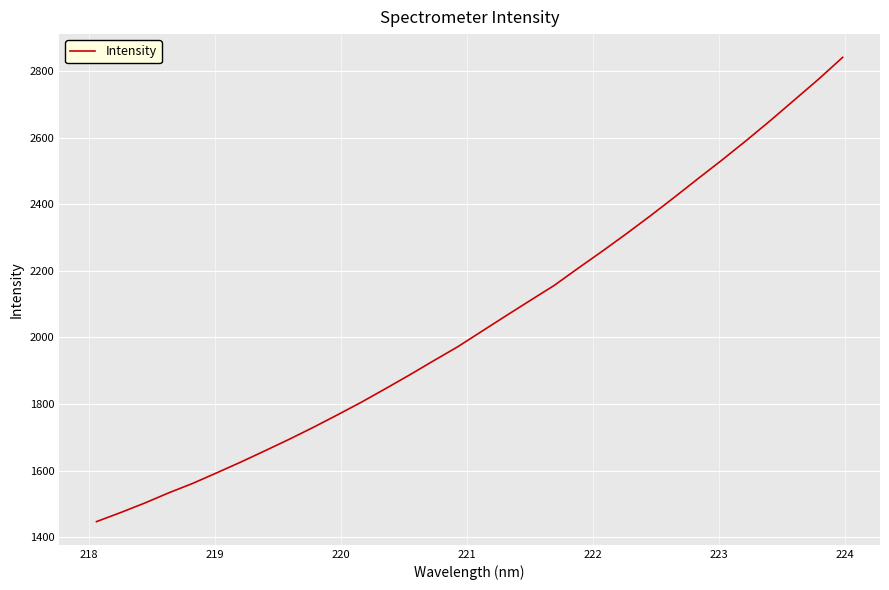

How many values are below 2018?

16